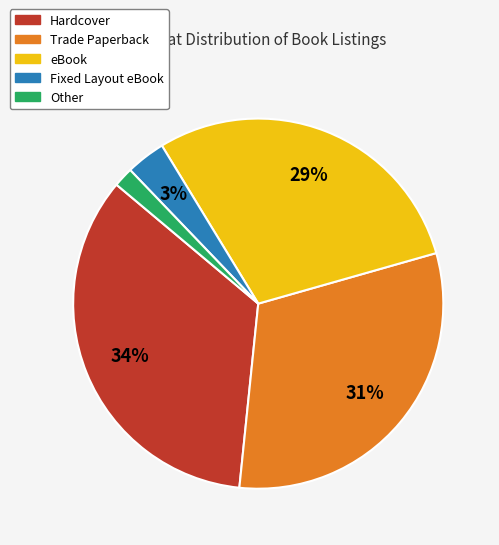

To the nearest percent, what is the combined percentage of Trade Paperback and Fixed Layout eBook?

34%